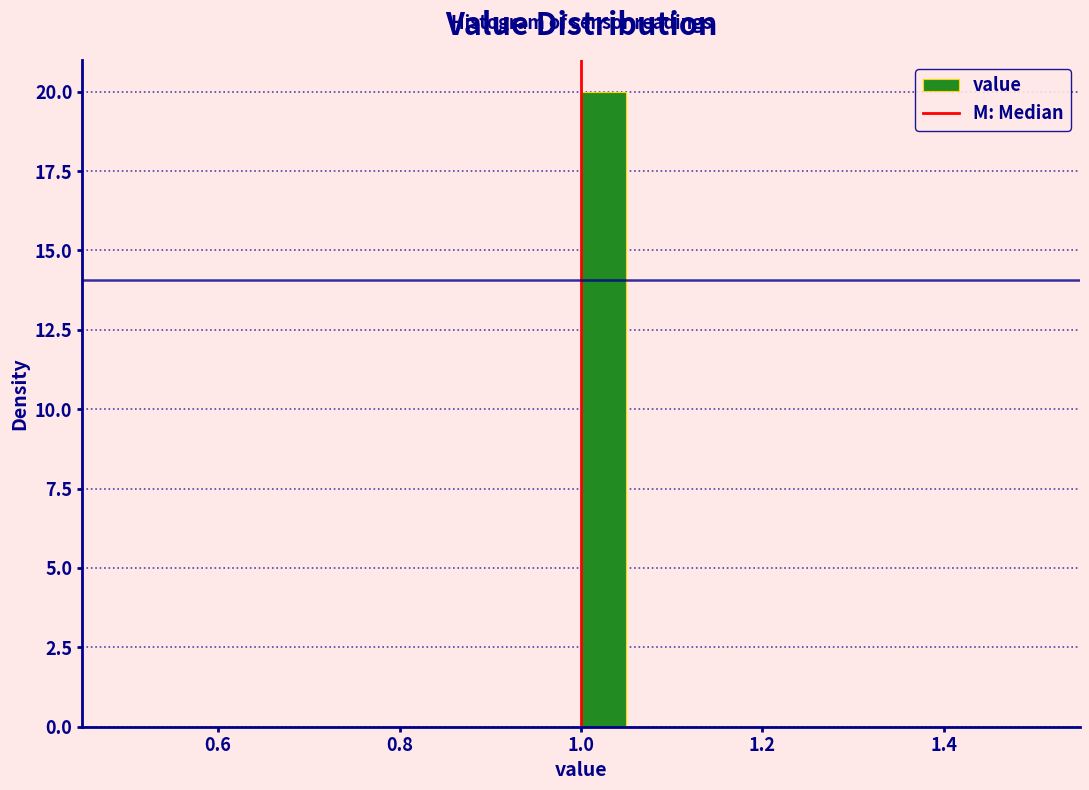

Around what value on the x-axis is the tallest bar? Give the approximate position of its centre, as read against the axis.

1.02